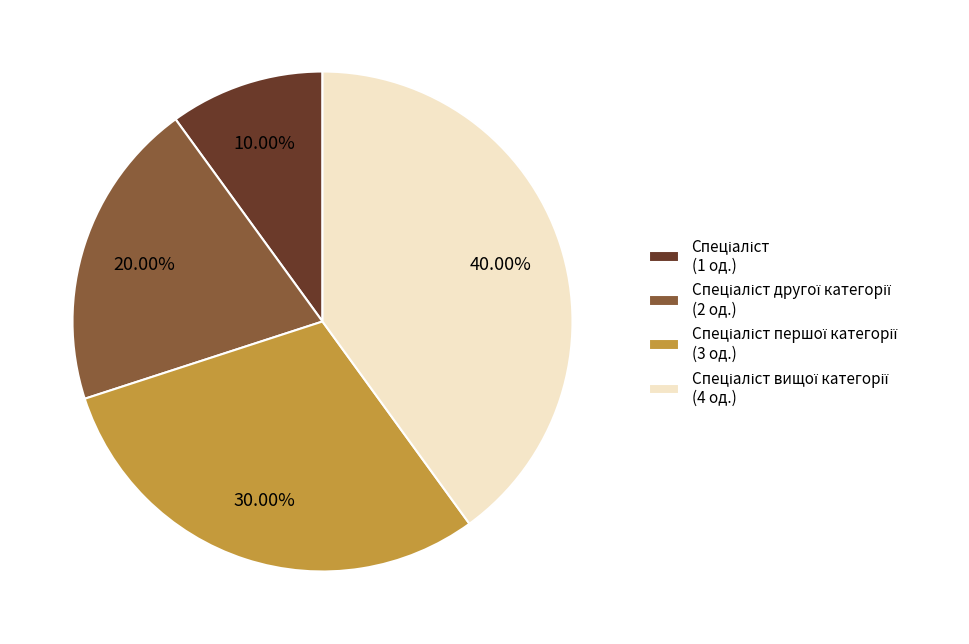

Is there a majority slice in this chart?

No